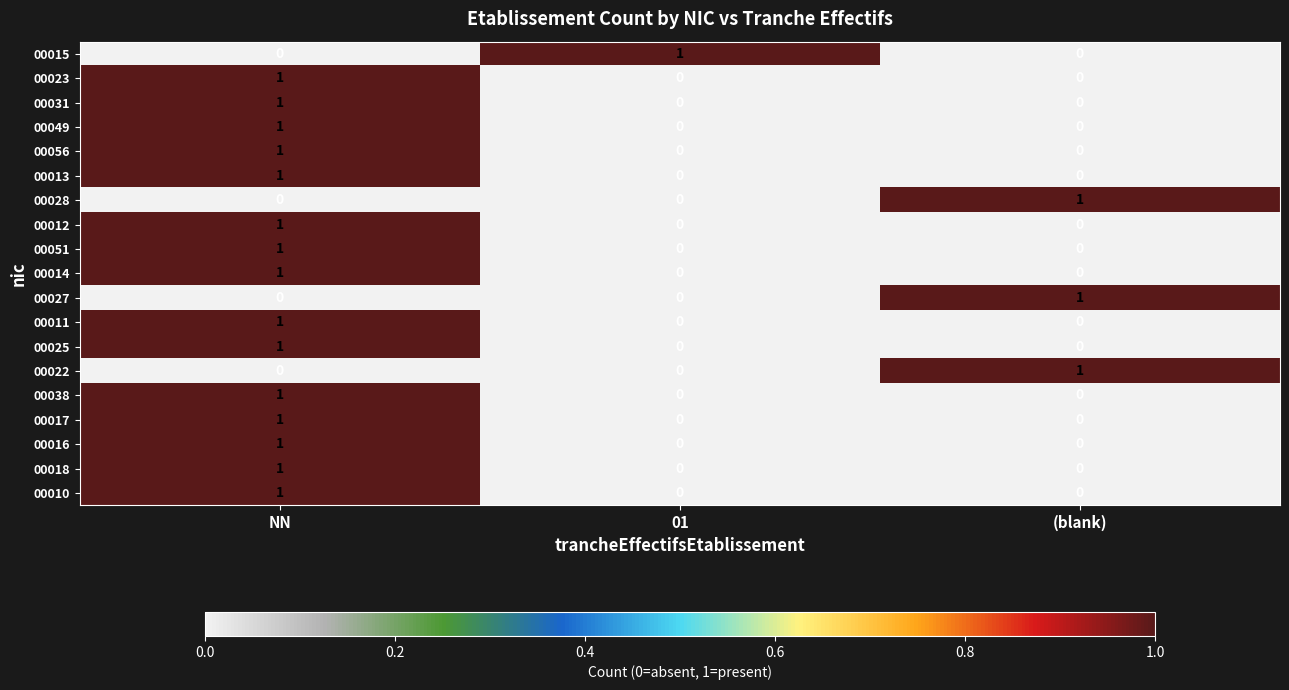

At which category is the sum across all series the highest?

NN